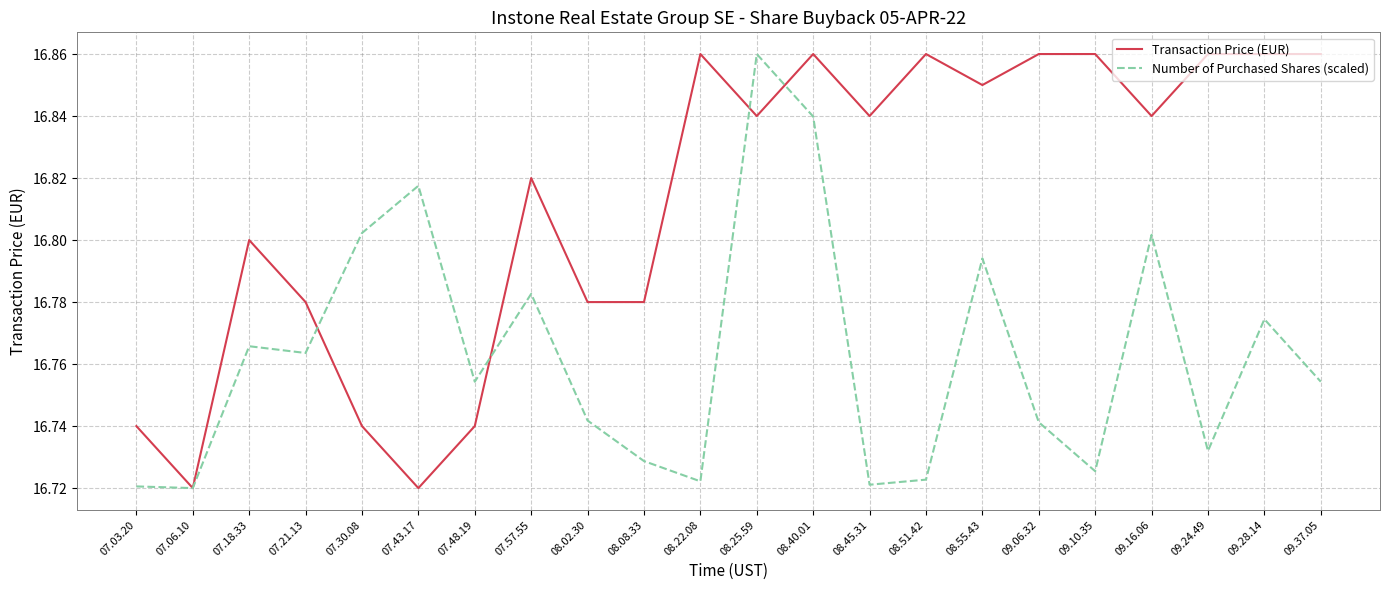

Which series has the largest total across all categories?

Transaction Price (EUR)